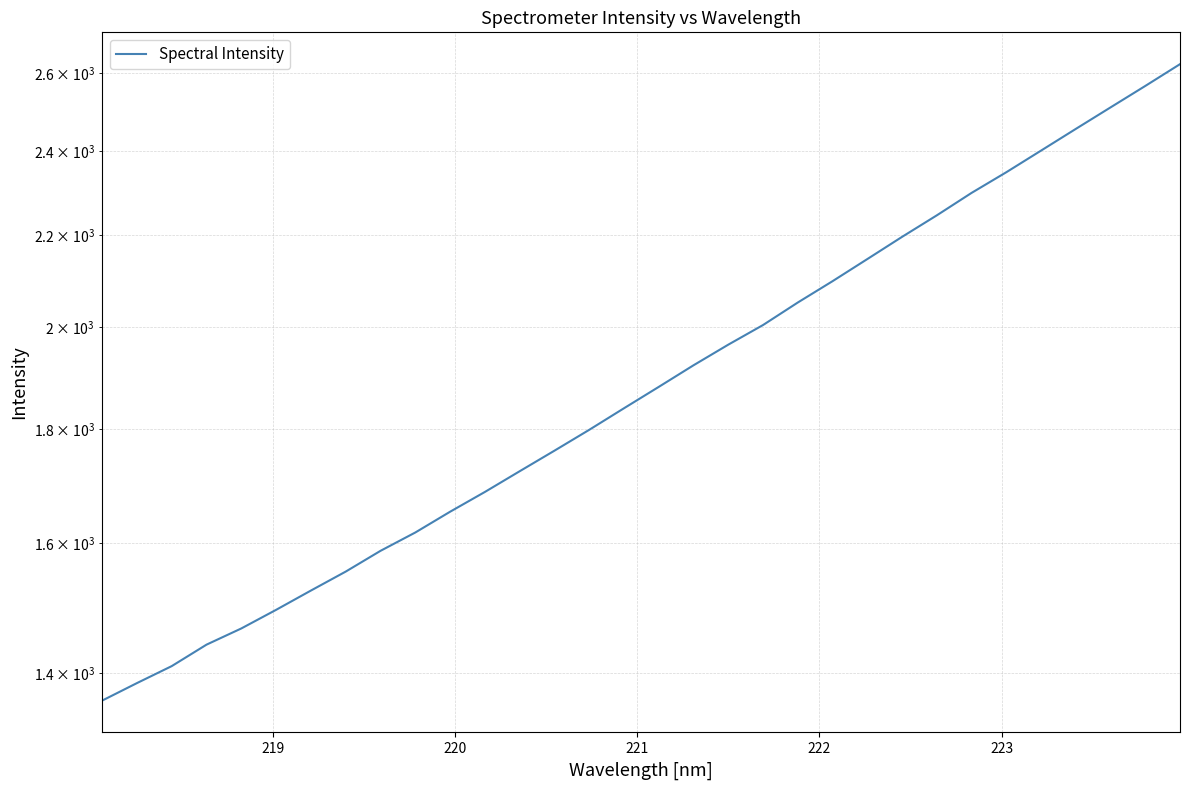

True or false: the data shows 435.7 at 220.

False